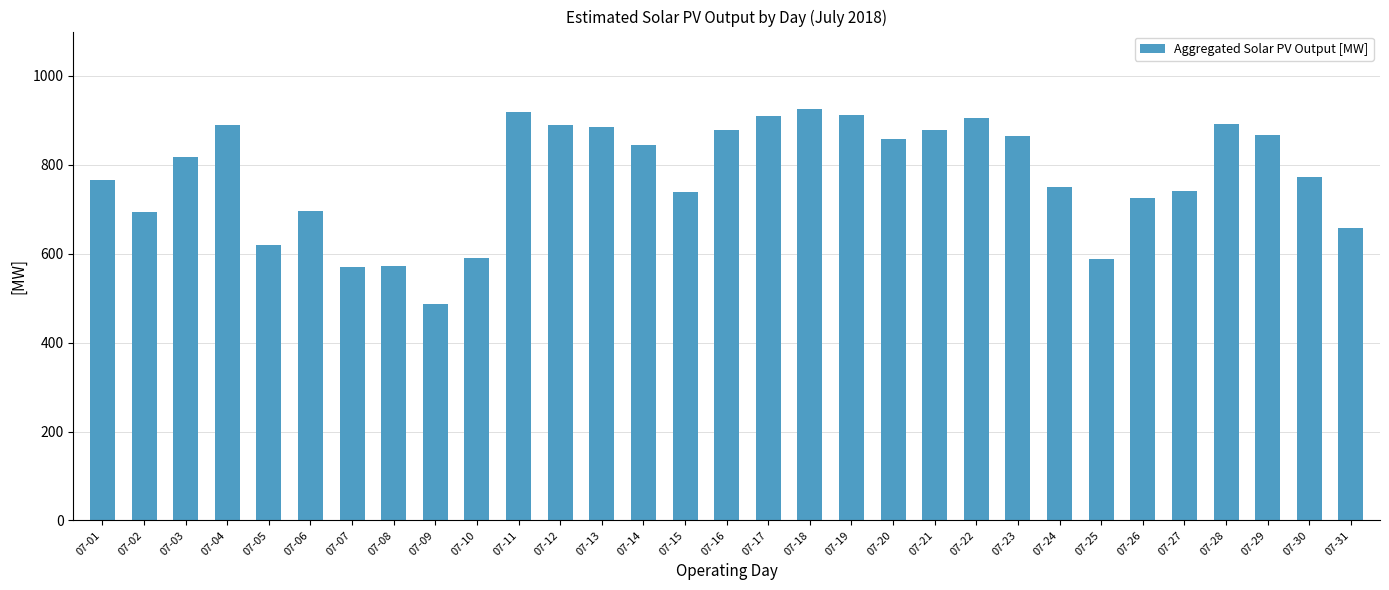

What is the change in value from 07-10 to 07-21?

+288.0